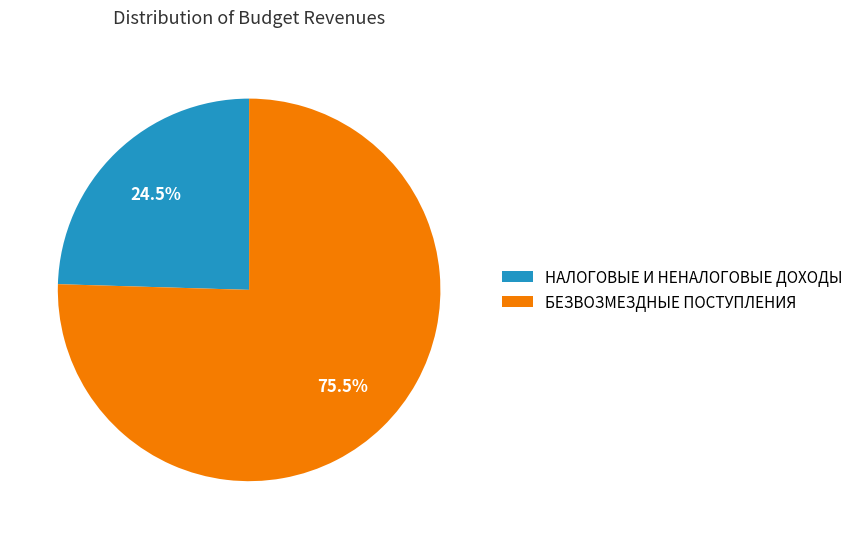

Rank the categories by value from highest to lowest.

БЕЗВОЗМЕЗДНЫЕ ПОСТУПЛЕНИЯ, НАЛОГОВЫЕ И НЕНАЛОГОВЫЕ ДОХОДЫ